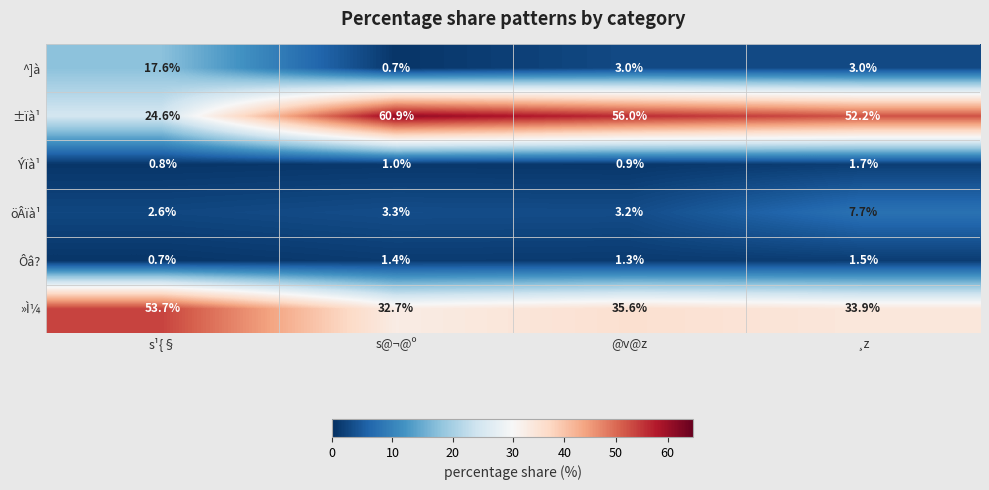

At how many categories does at least one series exceed 29?

4